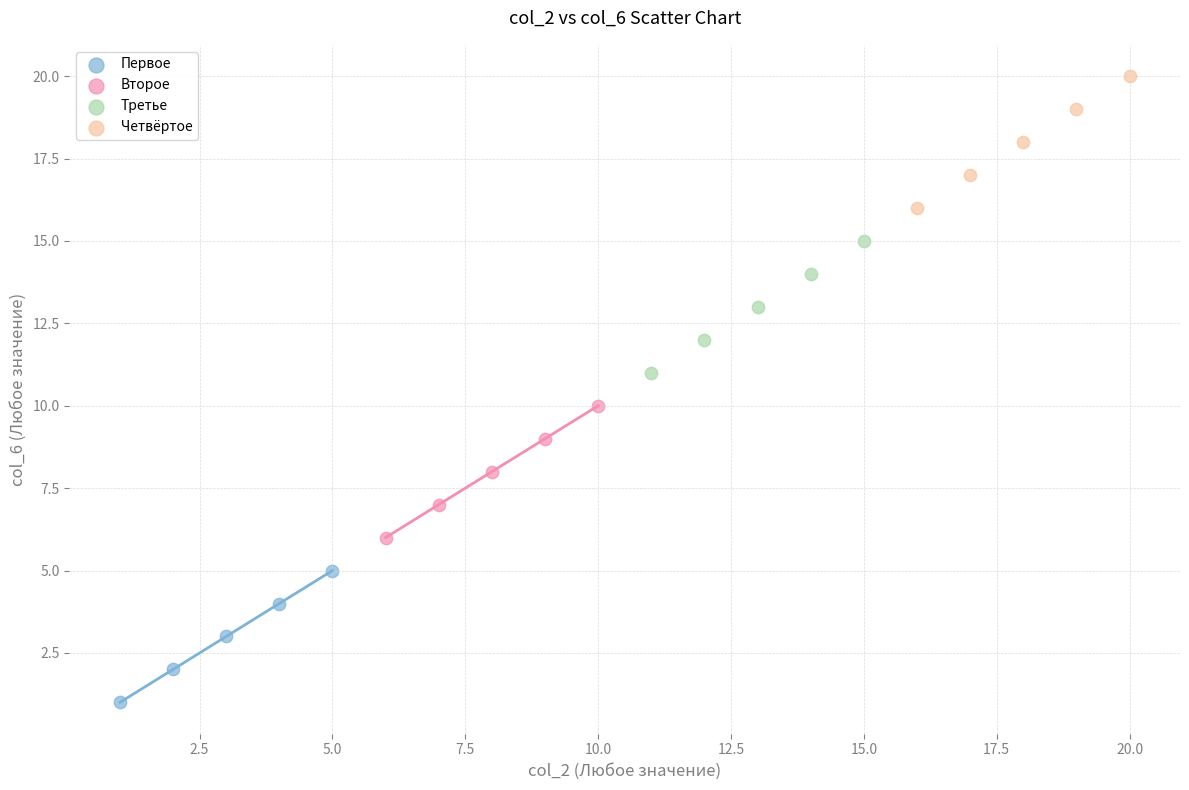

Which series reaches the maximum Y coordinate?

Четвёртое